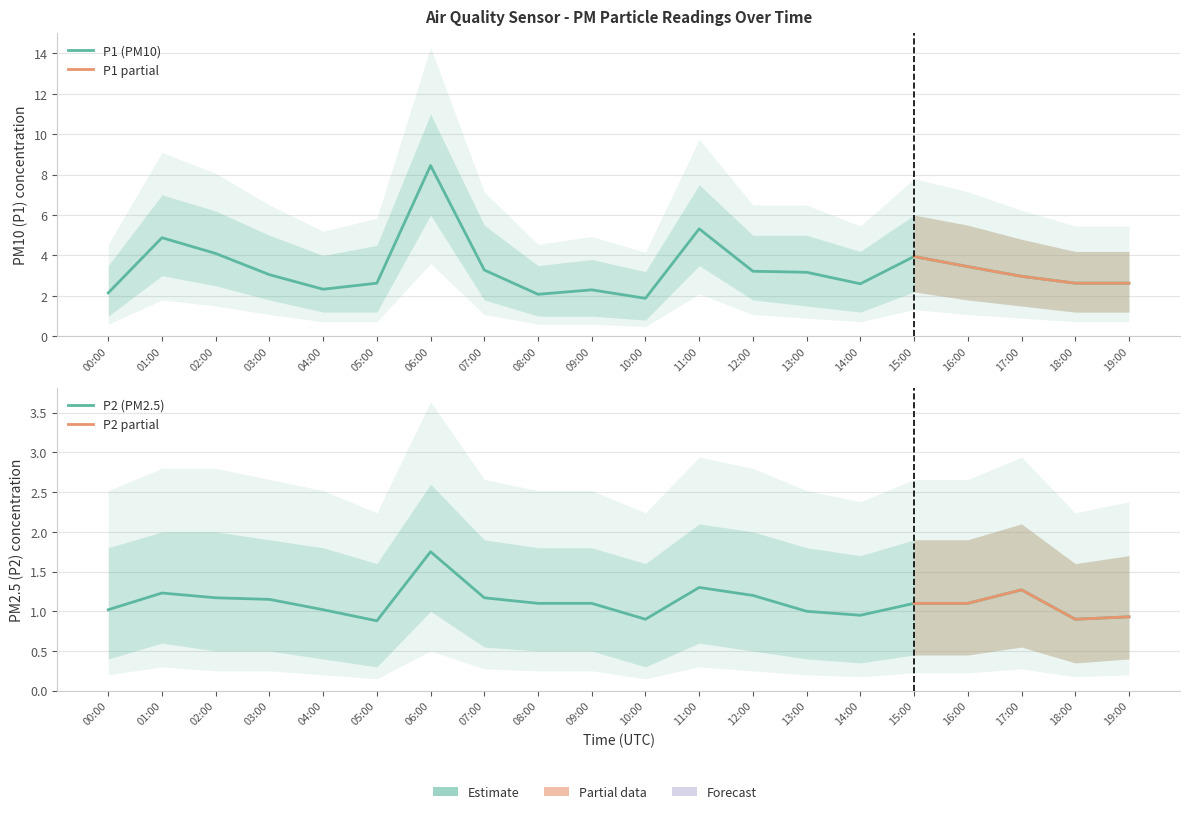

True or false: P1 and P2 cross at least once.

False